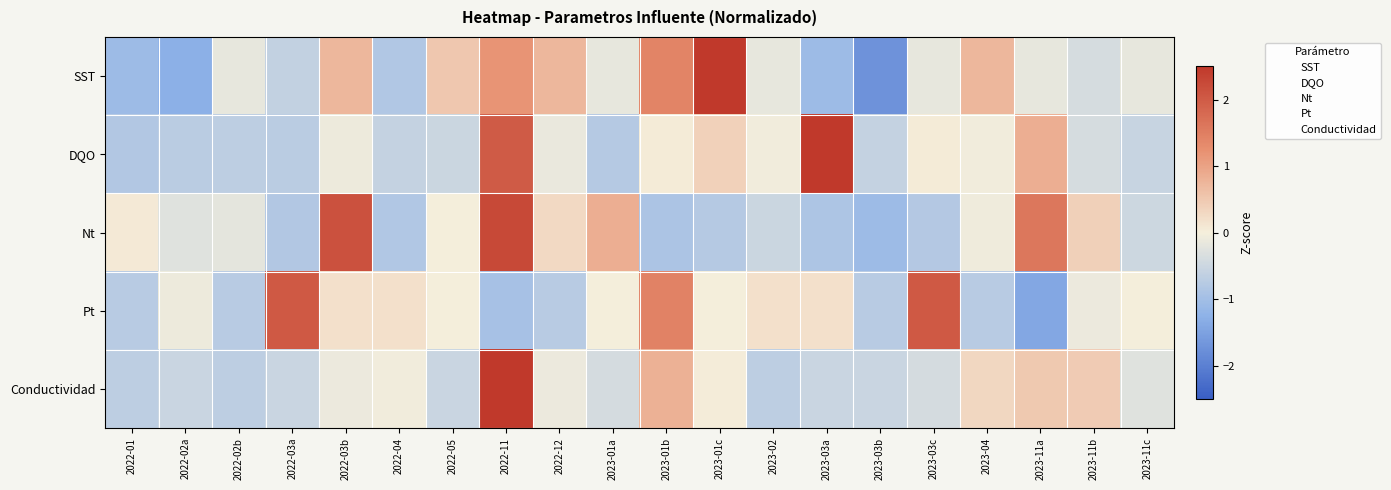

Which has a higher value, 2022-02b or 2022-03a?

2022-02b